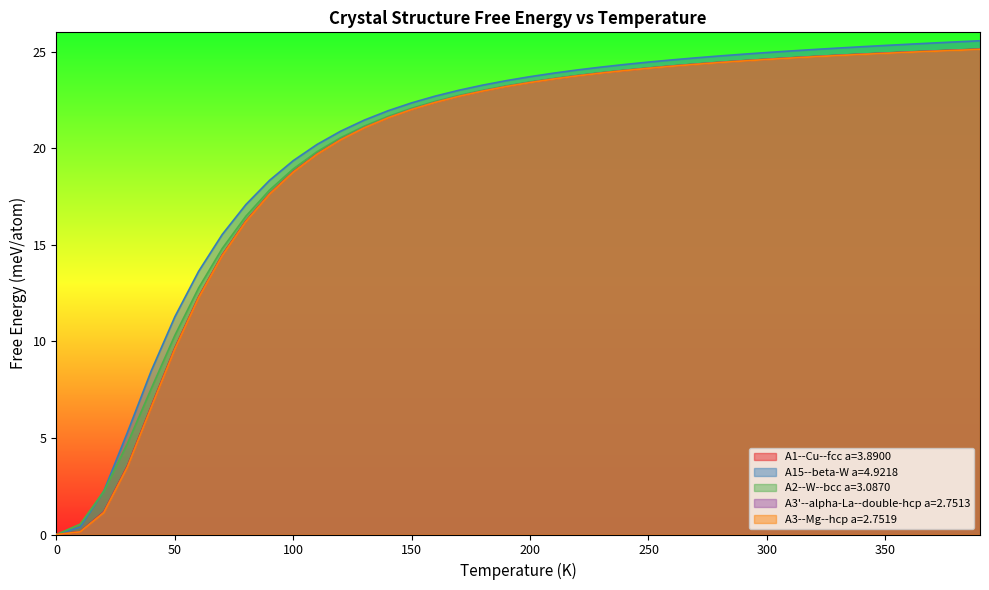

What are all the series names shown in the legend?

A1--Cu--fcc a=3.8900, A15--beta-W a=4.9218, A2--W--bcc a=3.0870, A3'--alpha-La--double-hcp a=2.7513, A3--Mg--hcp a=2.7519